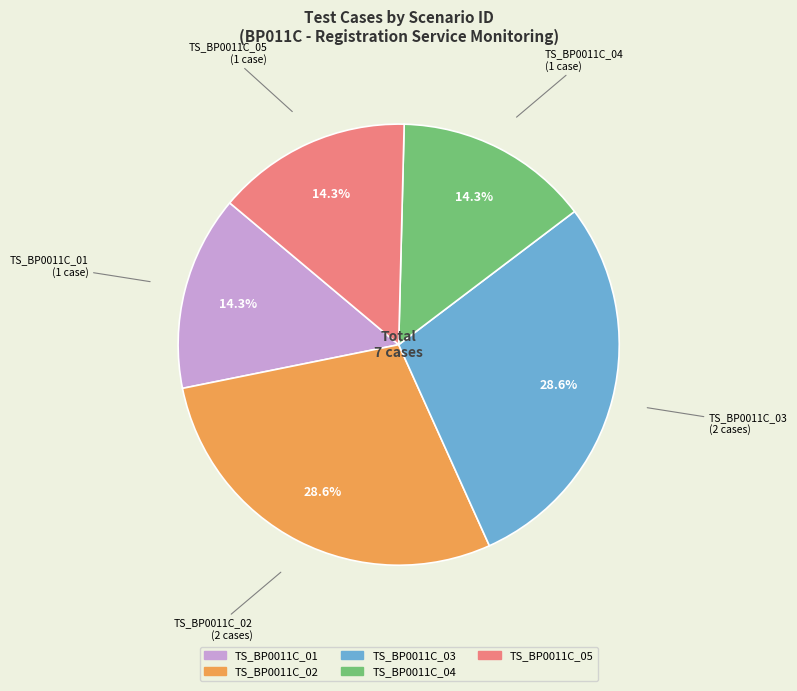

What is the ratio of the value at TS_BP0011C_05 to the value at TS_BP0011C_01?

1.0